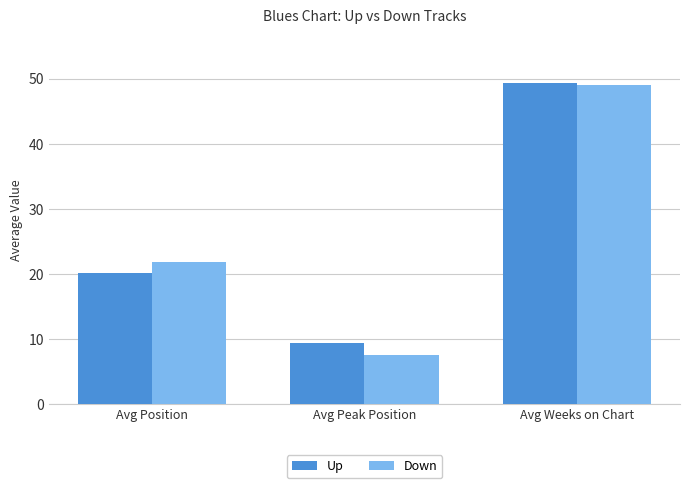

How many data points does each series have?

3